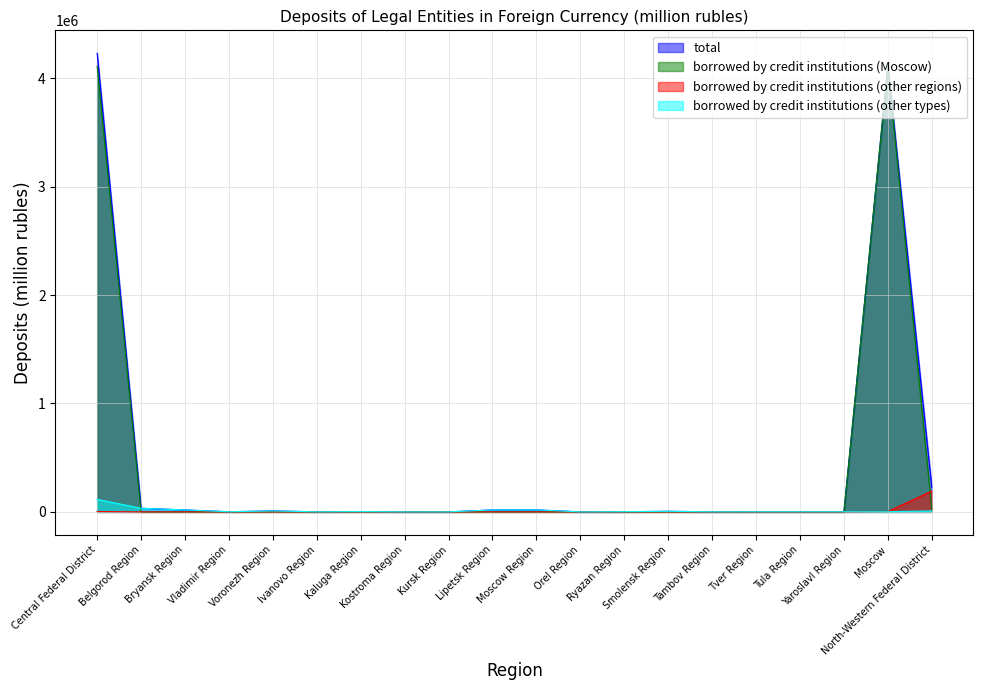

At which label is total closest to 2114925?

North-Western Federal District